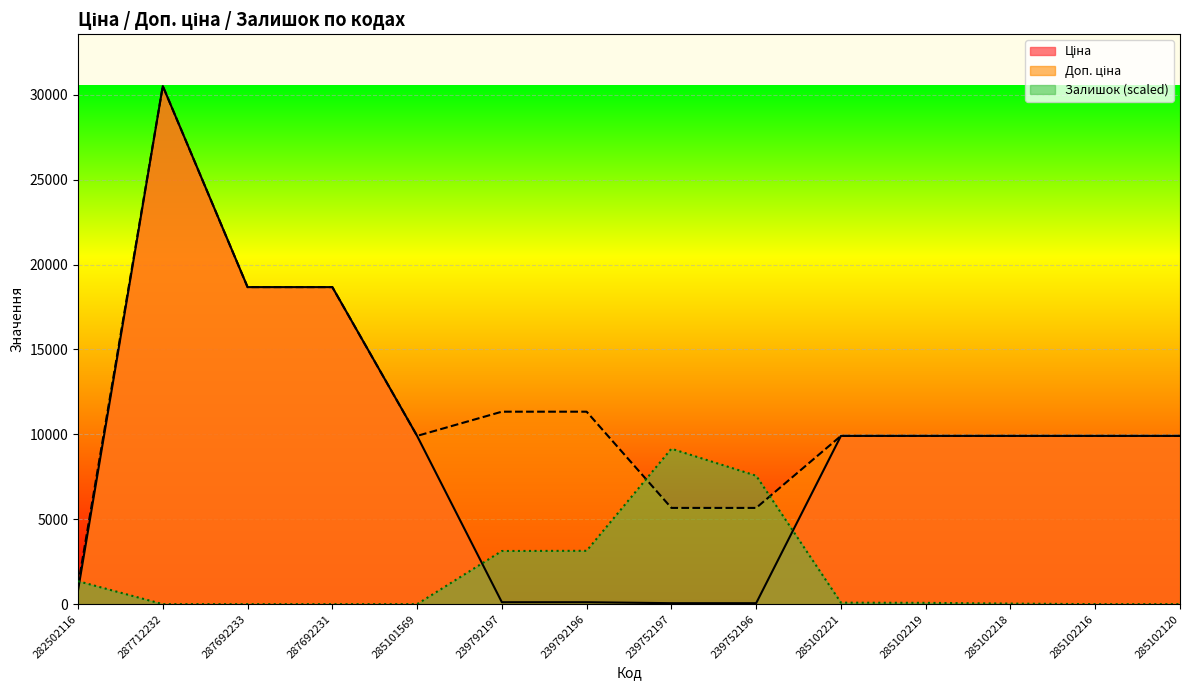

What is the highest value of the Залишок series?

9153.7